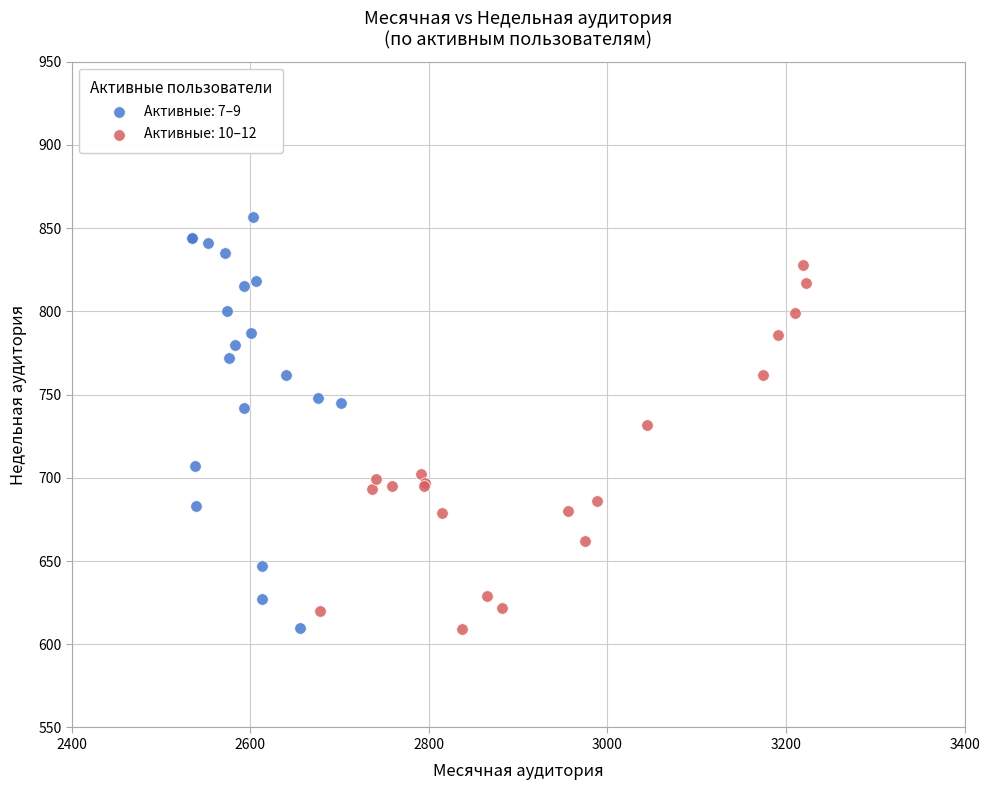

Which series contains the highest Y value?

Активные: 7–9